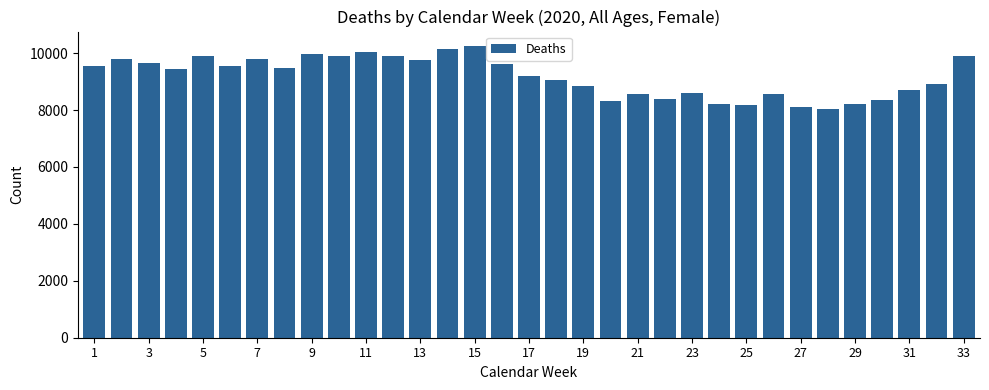

What is the difference between the maximum and second lowest values?

2134